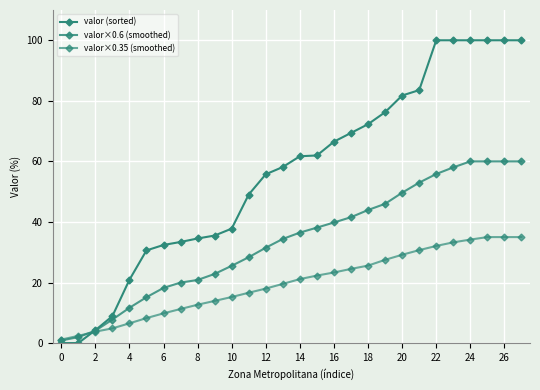

At which label does valor×0.6 (smoothed) first exceed 36?

14